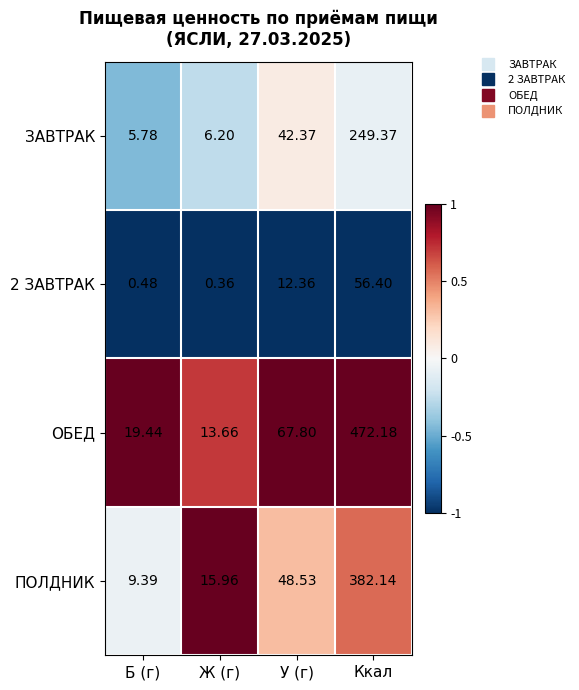

Rank the categories by 2 ЗАВТРАК value from lowest to highest.

Ж (г), Б (г), У (г), Ккал